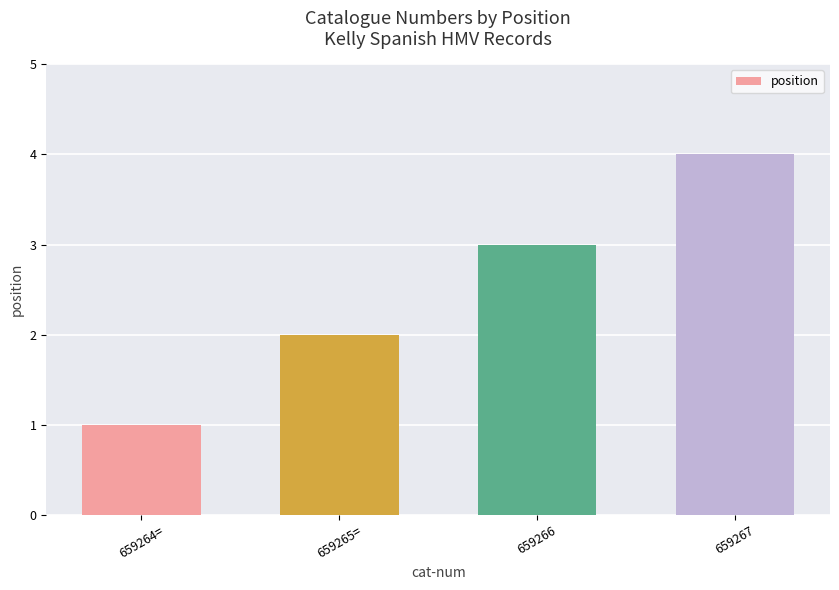

How many values are below 3?

2